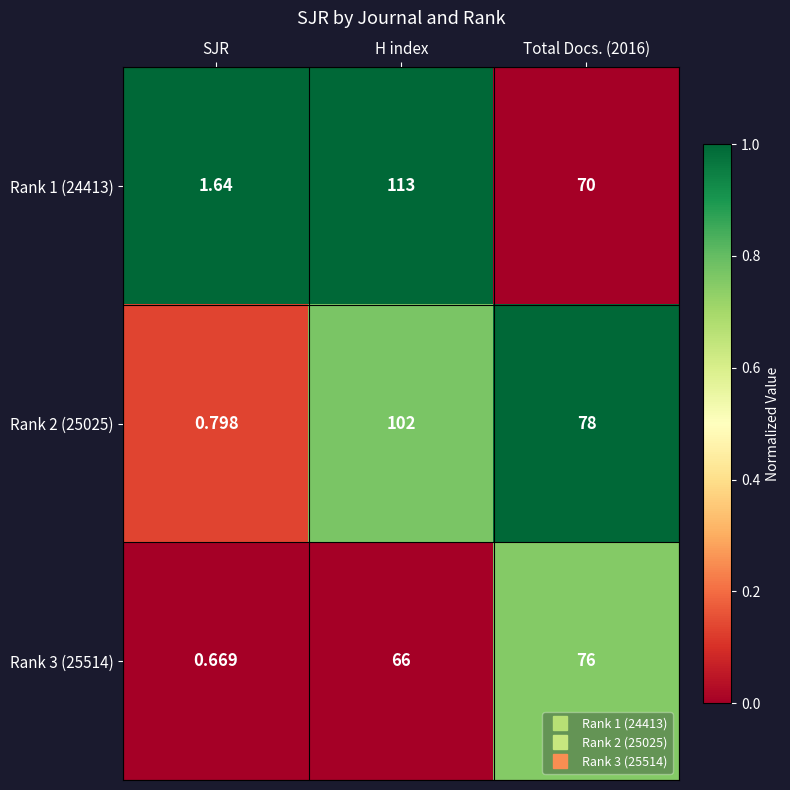

At which label does Rank 2 (25025) first exceed 78?

H index